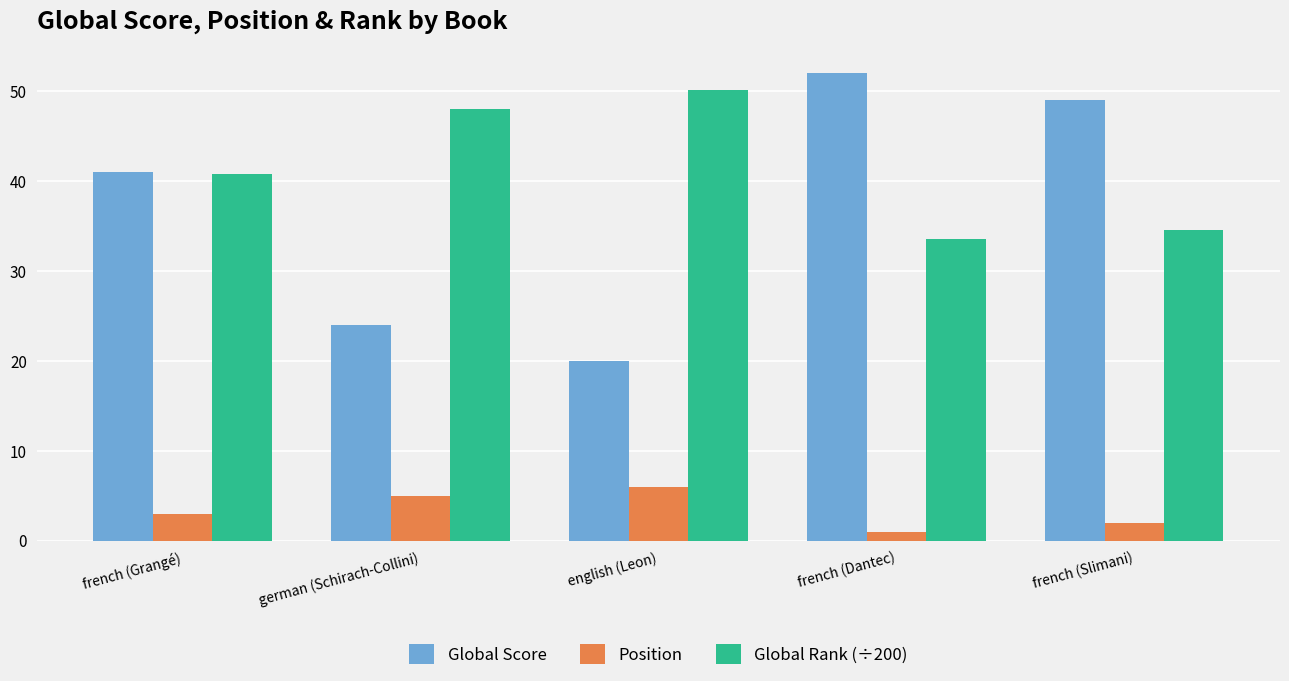

List the series in order of their peak value, highest first.

Global Score, Global Rank (÷200), Position